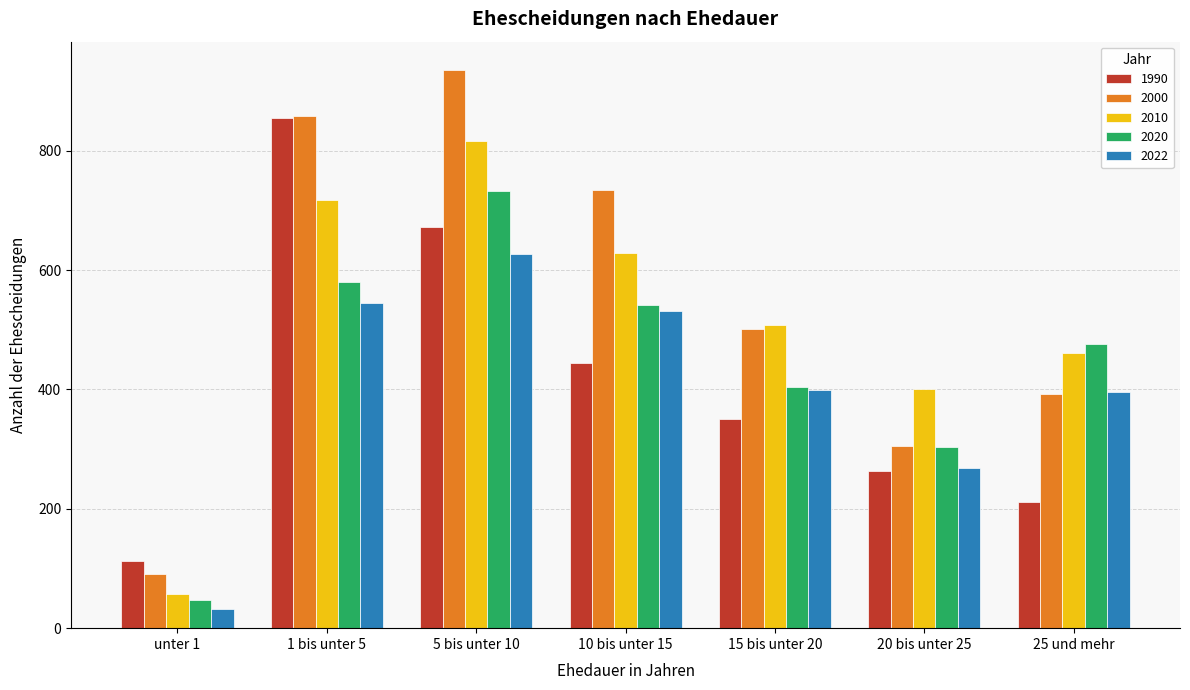

What is the sum of all 2010 values?

3590